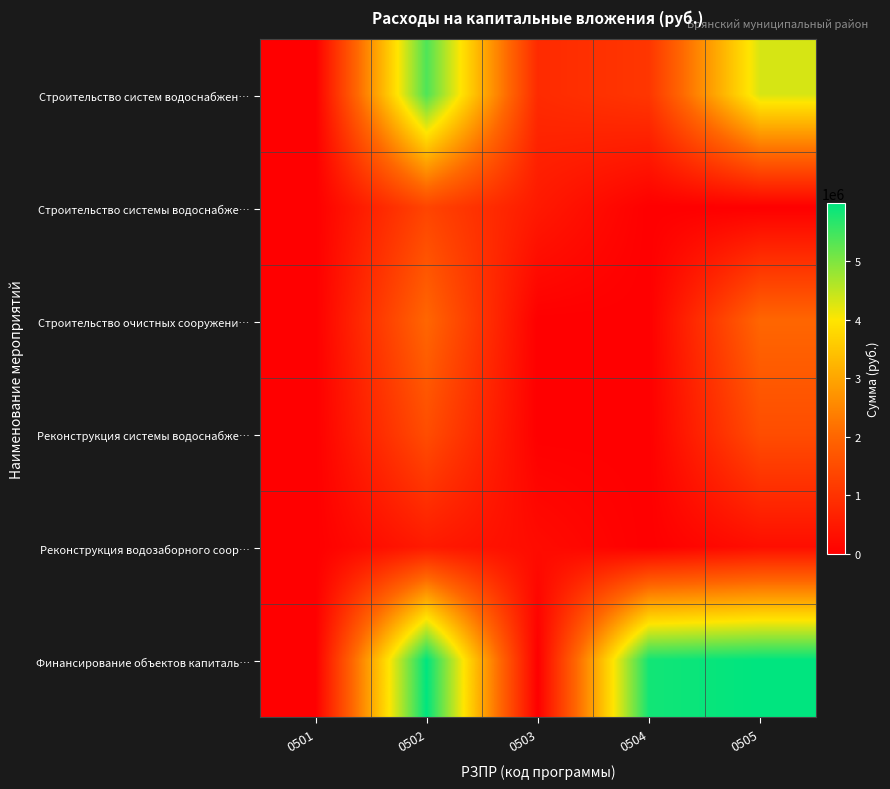

Rank the series at 0502 from highest to lowest value.

Финансирование объектов капиталь…, Строительство систем водоснабжен…, Строительство очистных сооружени…, Реконструкция системы водоснабже…, Строительство системы водоснабже…, Реконструкция водозаборного соор…